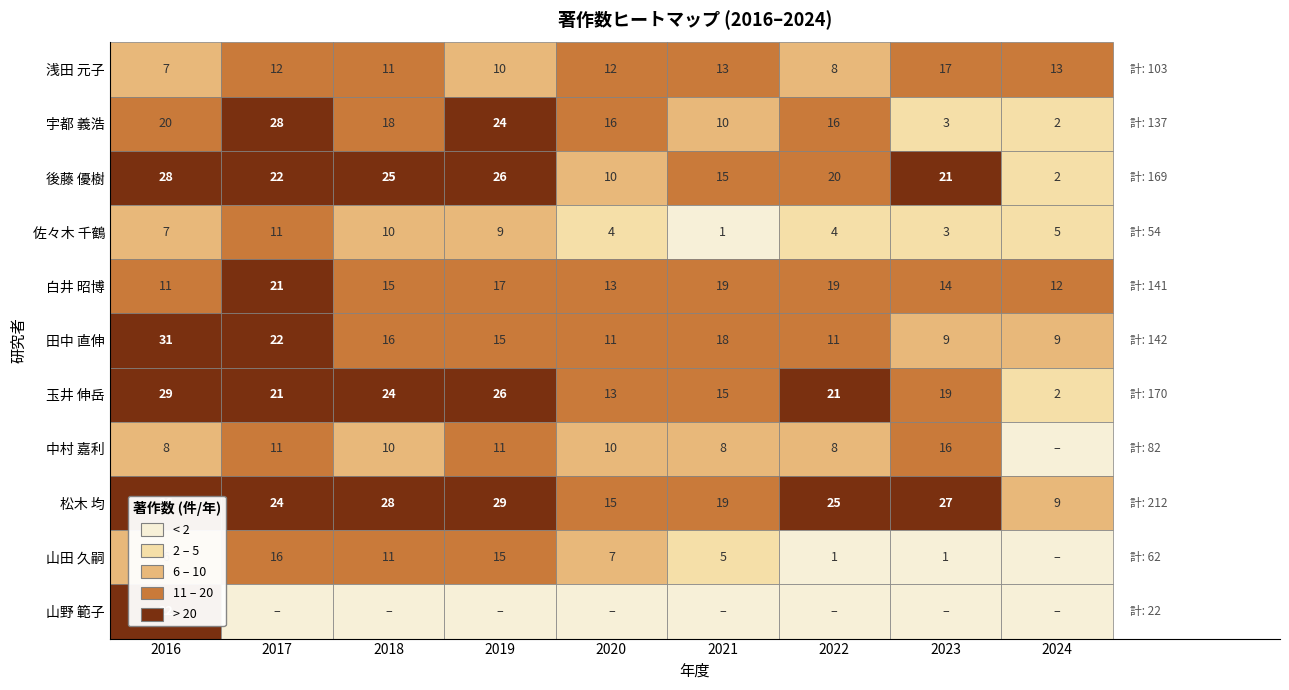

The 白井 昭博 series shows 11 at 2016. True or false?

True